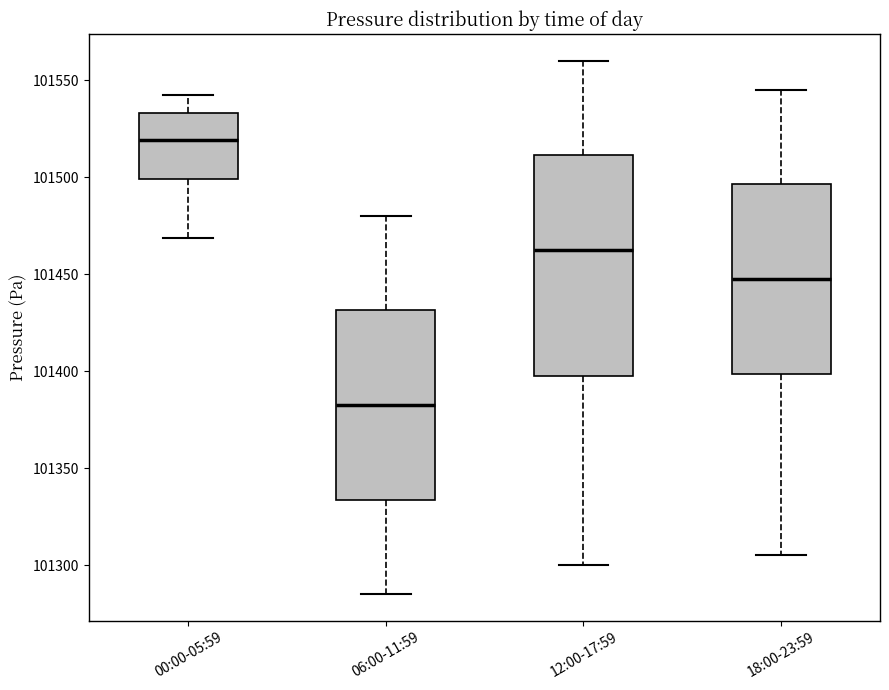

Which box's median line is the lowest?

06:00-11:59